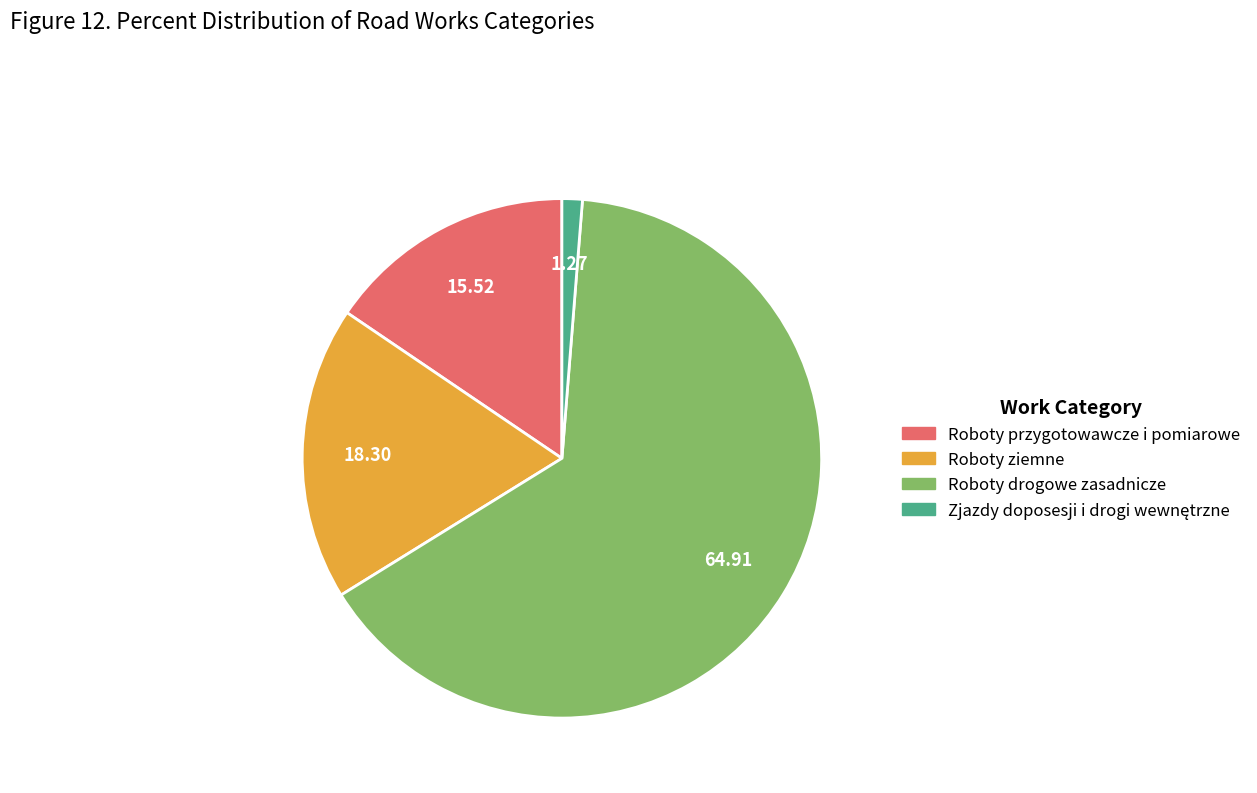

Which slice represents more than half of the pie?

Roboty drogowe zasadnicze